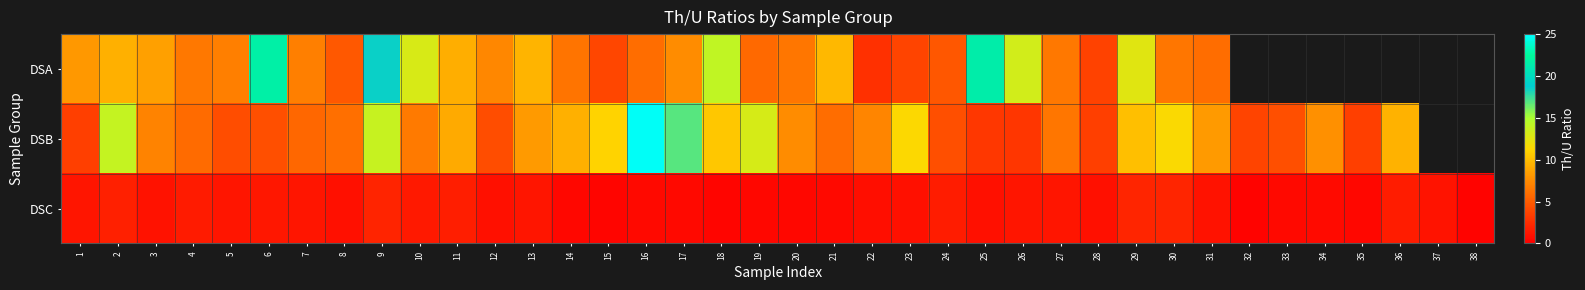

What is the average value of the DSC series?

1.0